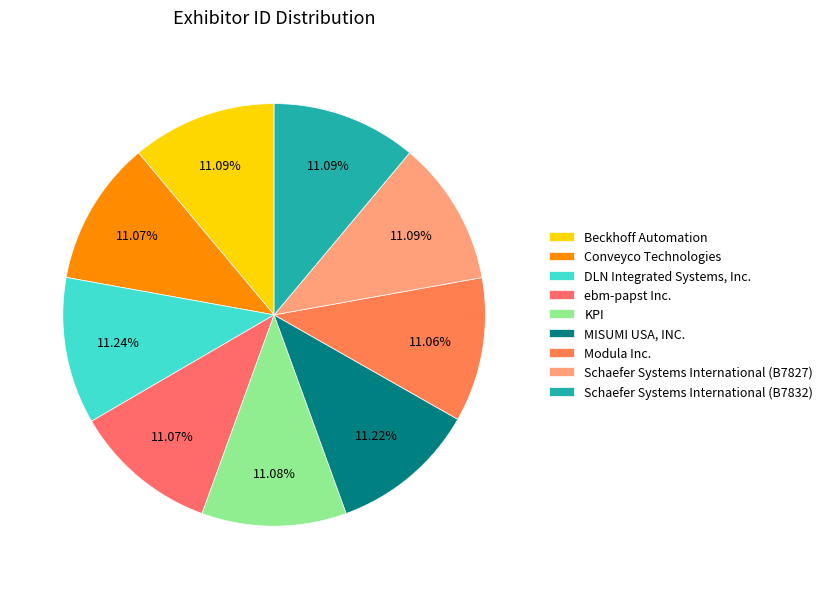

Count the number of slices in the pie.

9